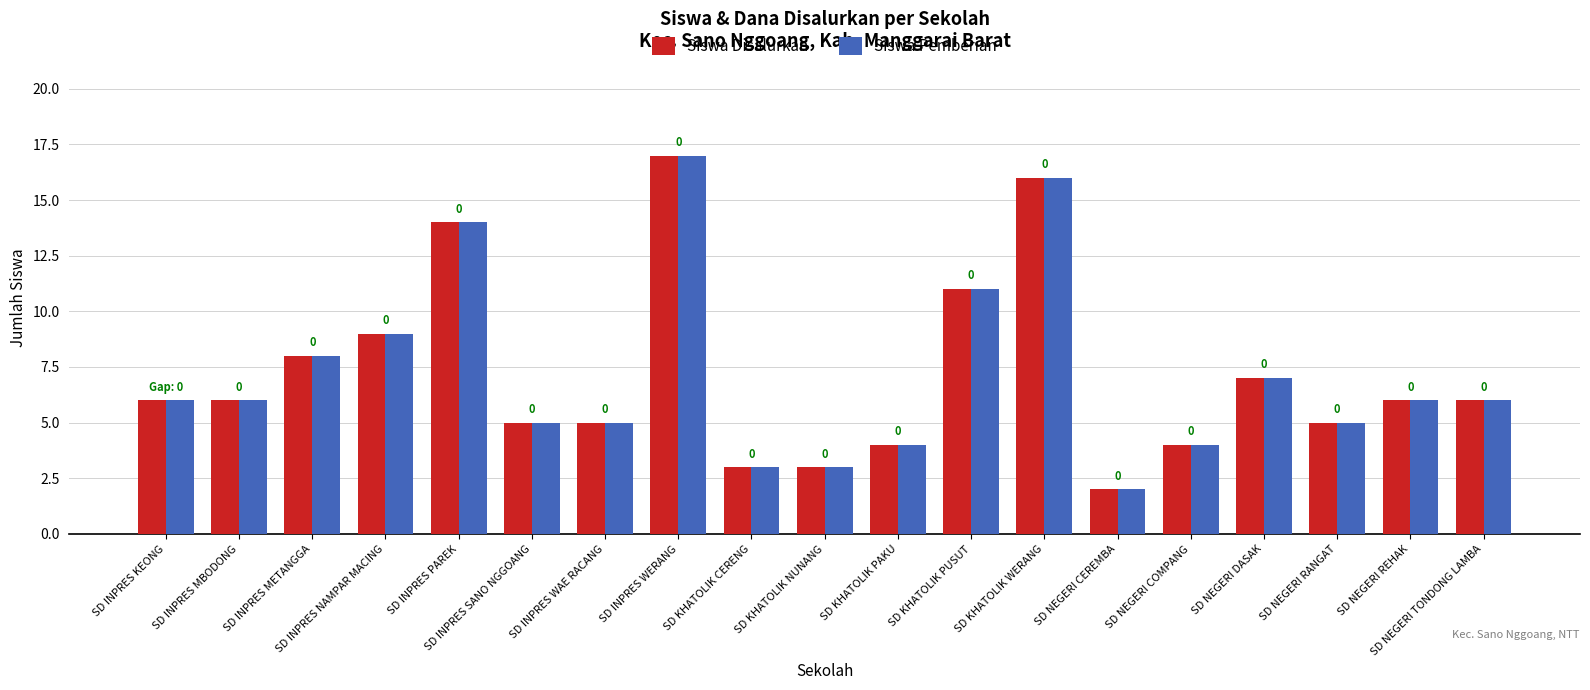

Reading left to right, what are all the values shown in this chart?

Siswa Disalurkan: 6	6	8	9	14	5	5	17	3	3	4	11	16	2	4	7	5	6	6
Siswa Pemberian: 6	6	8	9	14	5	5	17	3	3	4	11	16	2	4	7	5	6	6